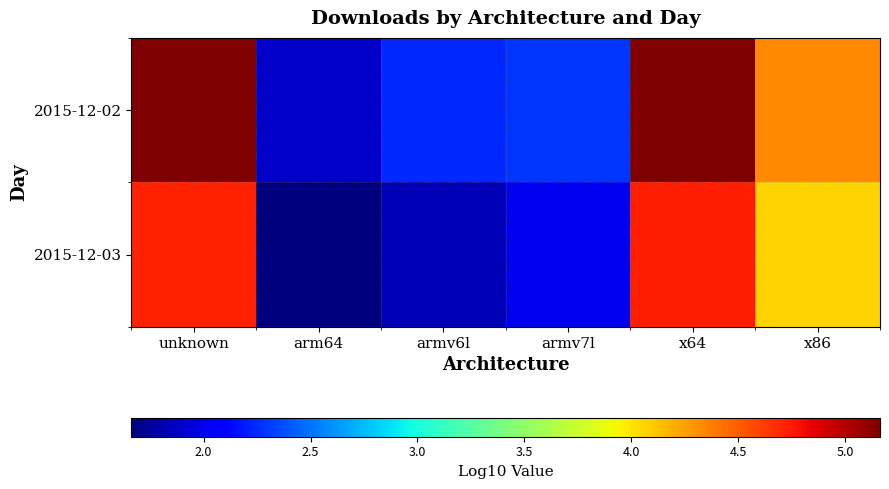

What is the total value across all series at unknown?

9.9